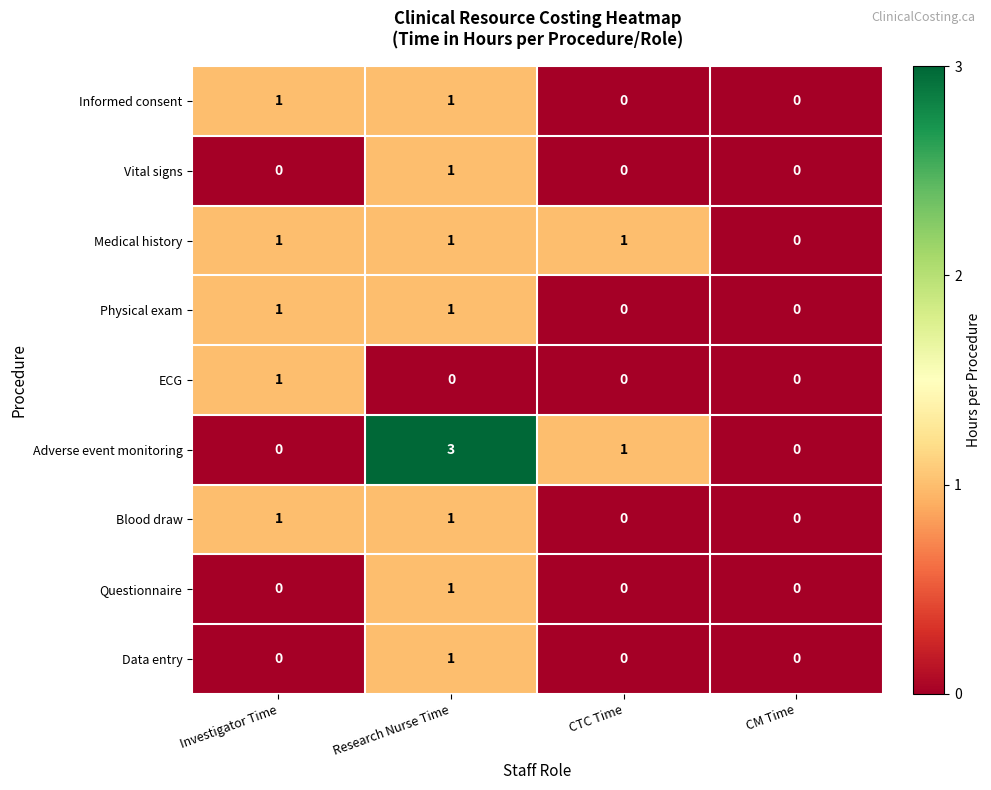

Is it true that Data entry equals 0 at CTC Time?

True